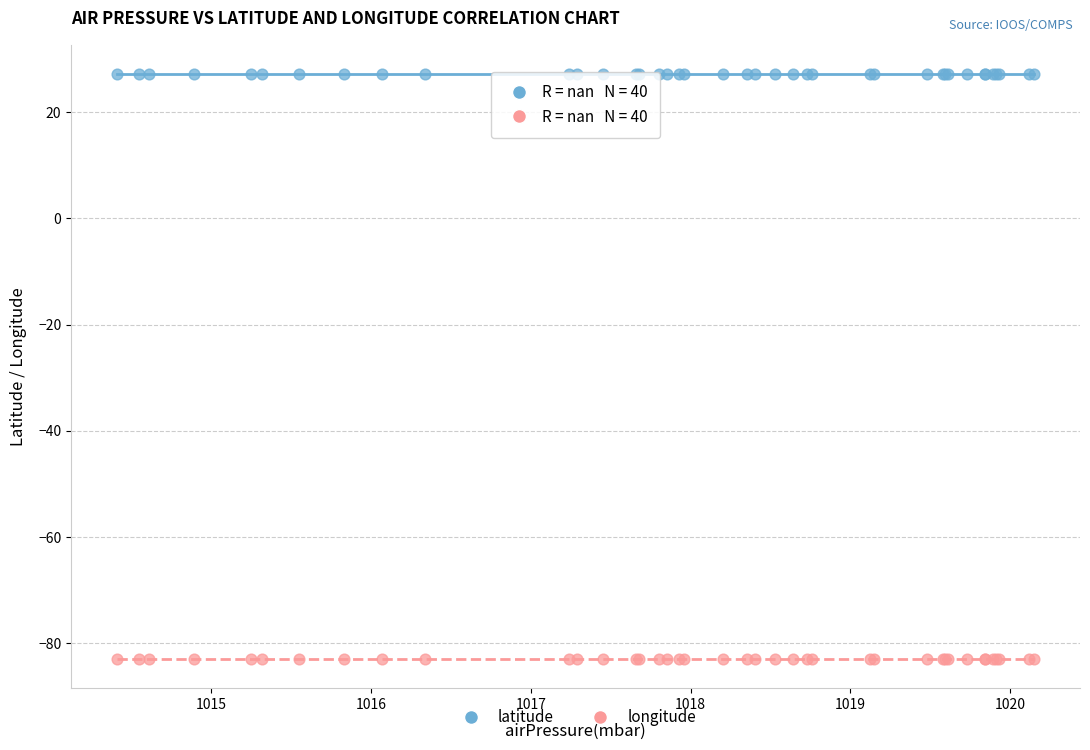

Which series contains the highest Y value?

latitude